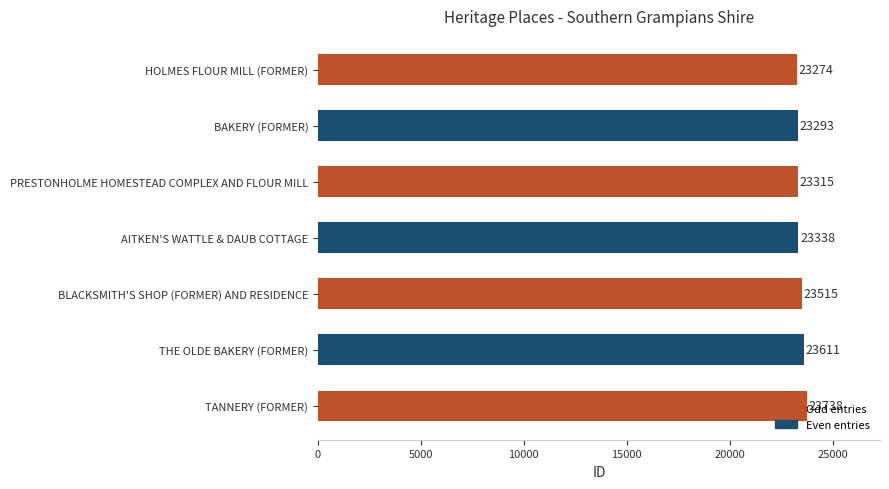

Where is the data nearest to the value 23506?

BLACKSMITH'S SHOP (FORMER) AND RESIDENCE